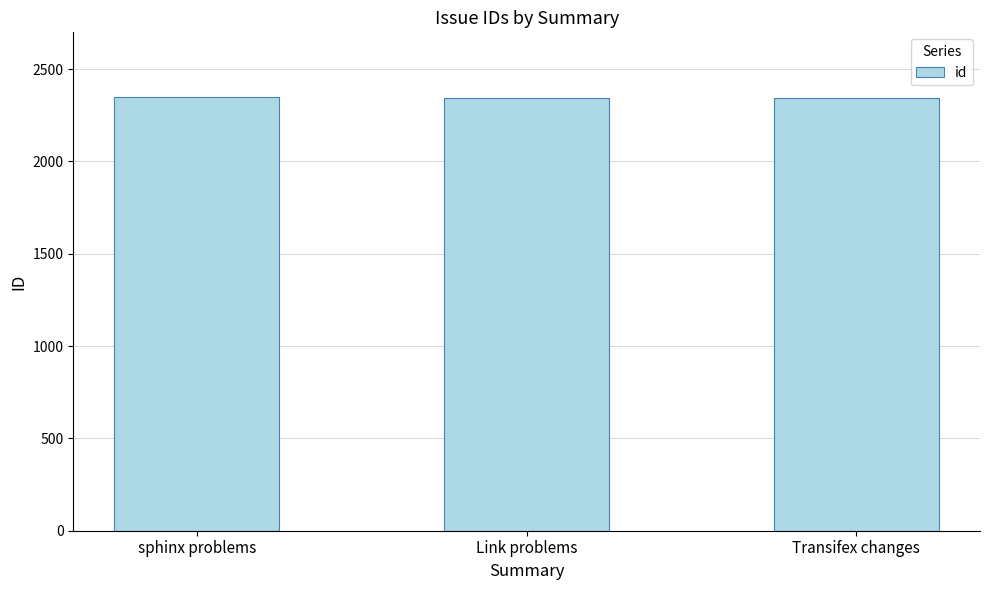

What value does the data have at sphinx problems?

2347